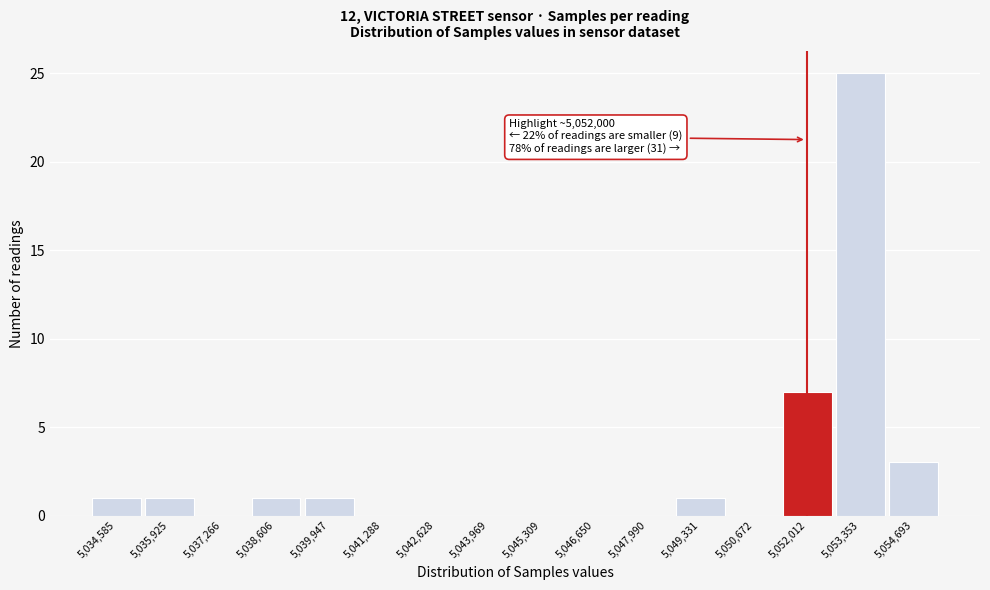

Over which range of the x-axis is the bar tallest?

5052600 to 5054000